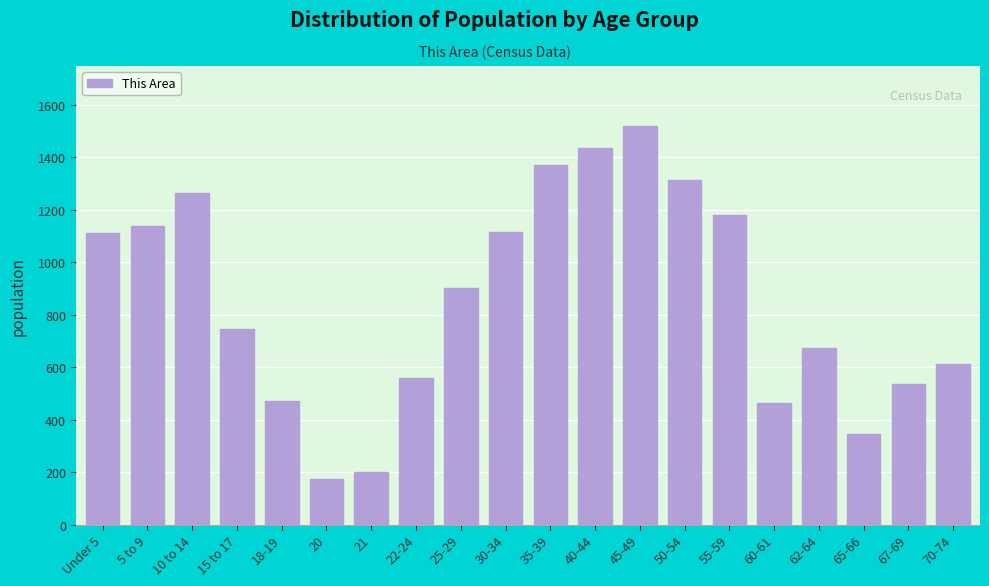

Which category has the highest value across all series?

45-49